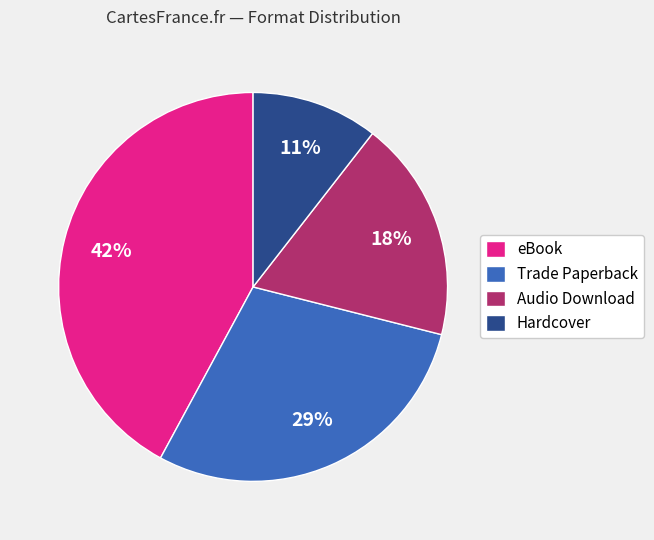

To the nearest percent, what portion does Audio Download represent?

18%